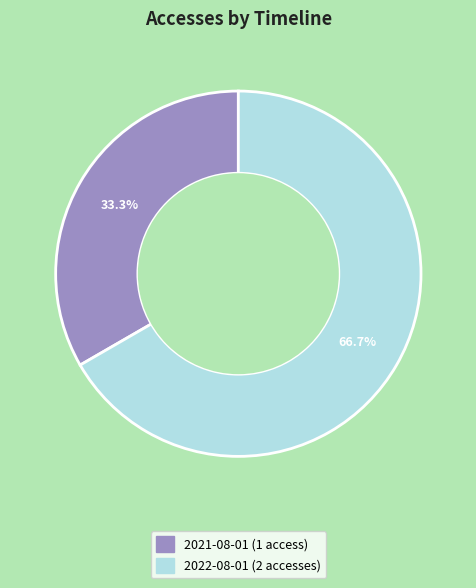

What percentage is the 2022-08-01 slice, to the nearest percent?

67%